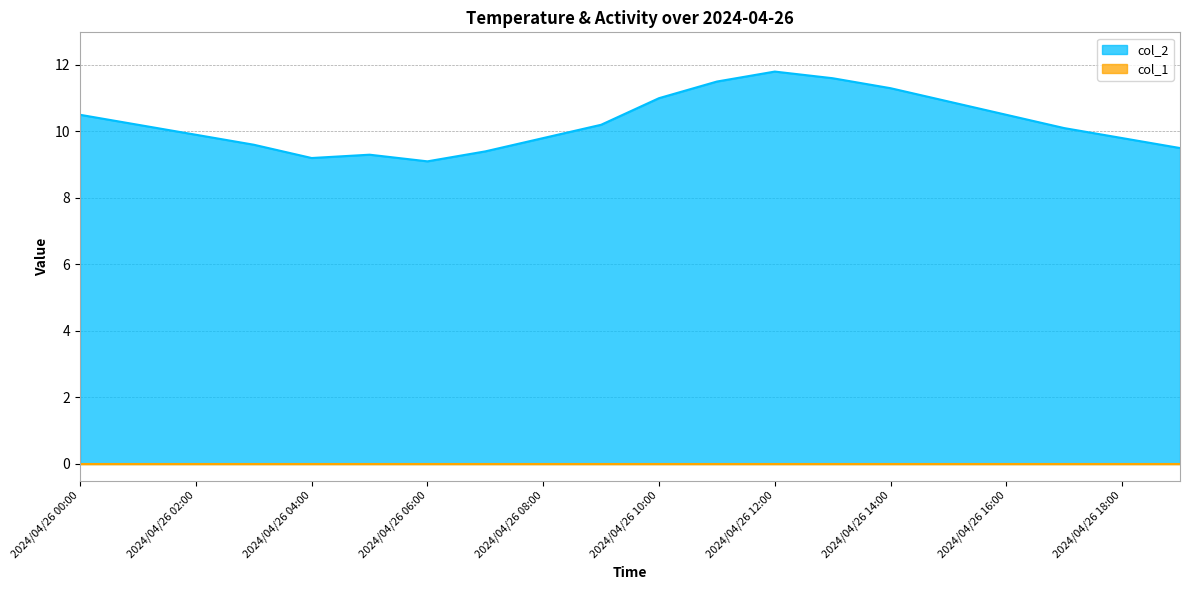

Rank the categories by value from highest to lowest.

2024/04/26 12:00, 2024/04/26 13:00, 2024/04/26 11:00, 2024/04/26 14:00, 2024/04/26 10:00, 2024/04/26 15:00, 2024/04/26 00:00, 2024/04/26 16:00, 2024/04/26 01:00, 2024/04/26 09:00, 2024/04/26 17:00, 2024/04/26 02:00, 2024/04/26 08:00, 2024/04/26 18:00, 2024/04/26 03:00, 2024/04/26 19:00, 2024/04/26 07:00, 2024/04/26 05:00, 2024/04/26 04:00, 2024/04/26 06:00